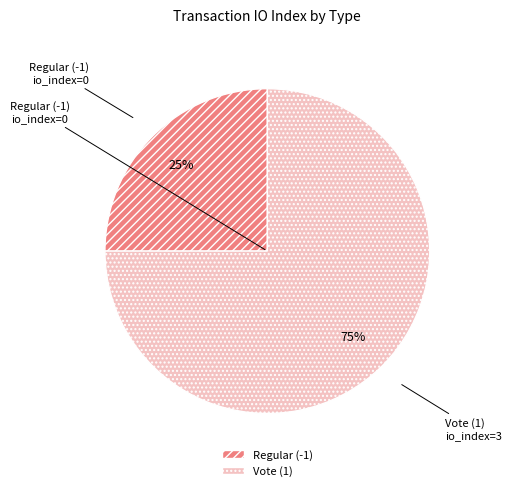

Is Vote (1) the majority of the pie?

Yes